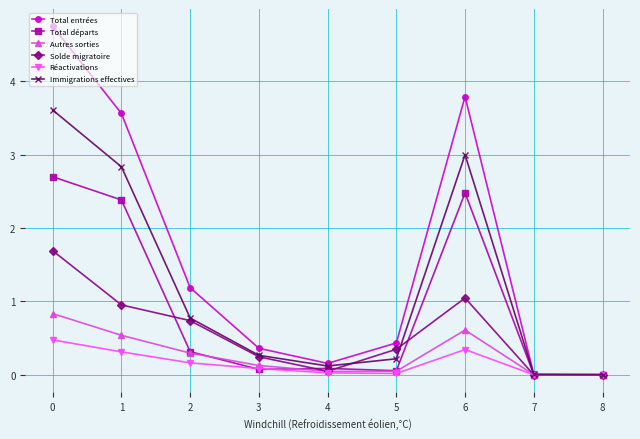

Is the value of Total entrées at 3 greater than the value of Autres sorties at 2?

Yes